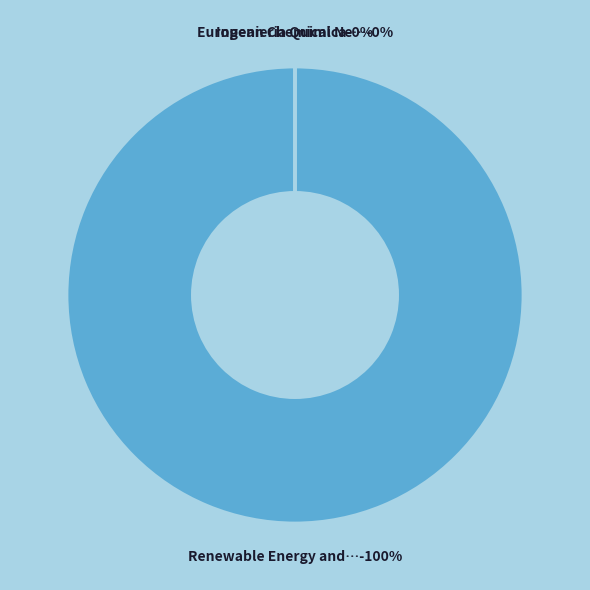

Combined, do Renewable Energy and Power Quality Journal and Ingenieria Quimica account for over 50%?

Yes